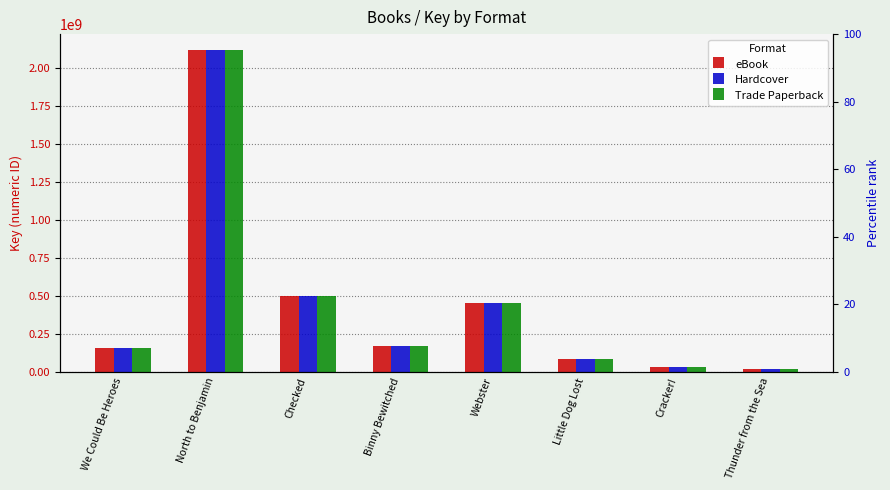

The value of Trade Paperback at Webster is 451409842. True or false?

True